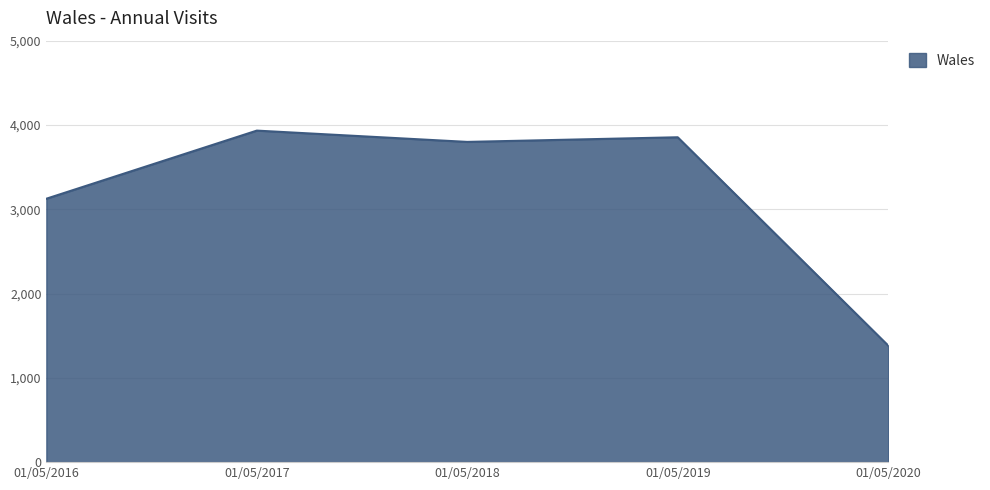

Approximately how many times larger is the value at 01/05/2017 compared to 01/05/2019?

1.0